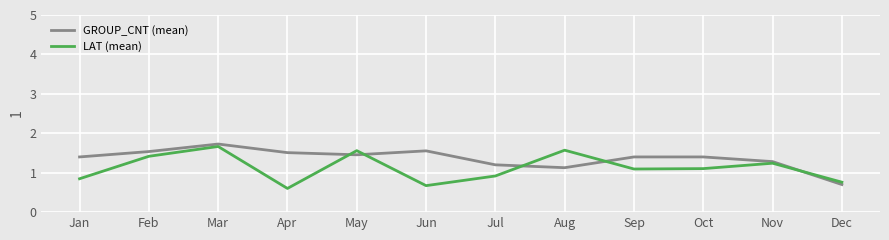

Is this an area chart (filled region under the line)?

No